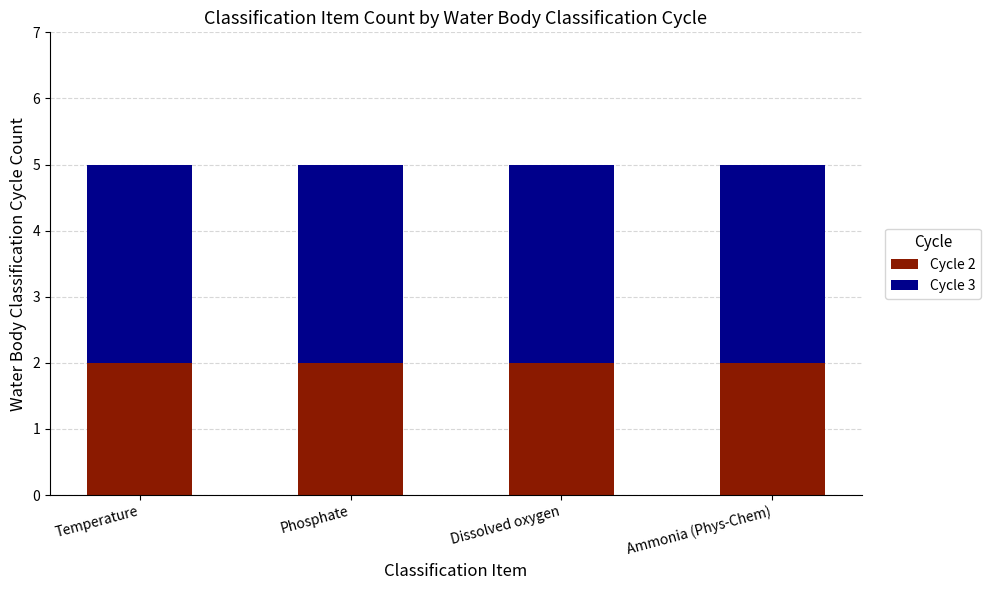

Is it true that Cycle 2 equals 2 at Ammonia (Phys-Chem)?

True